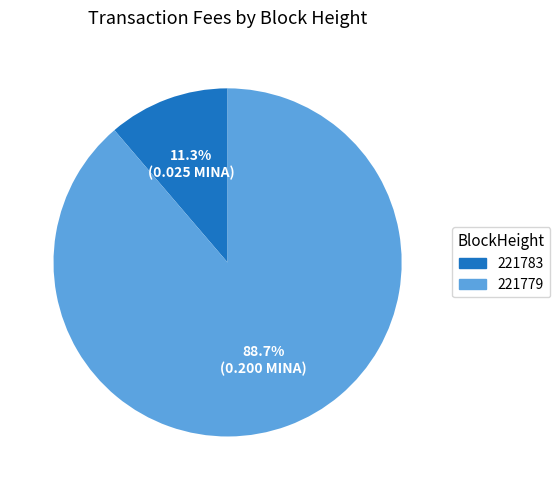

How many slices are in this pie chart?

2